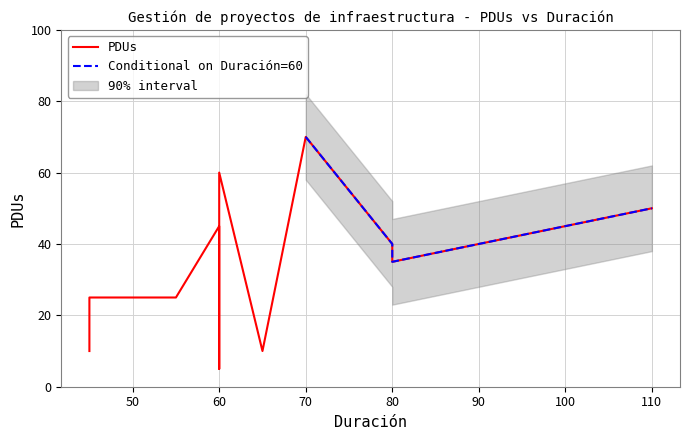

What is the sum of all values?

400